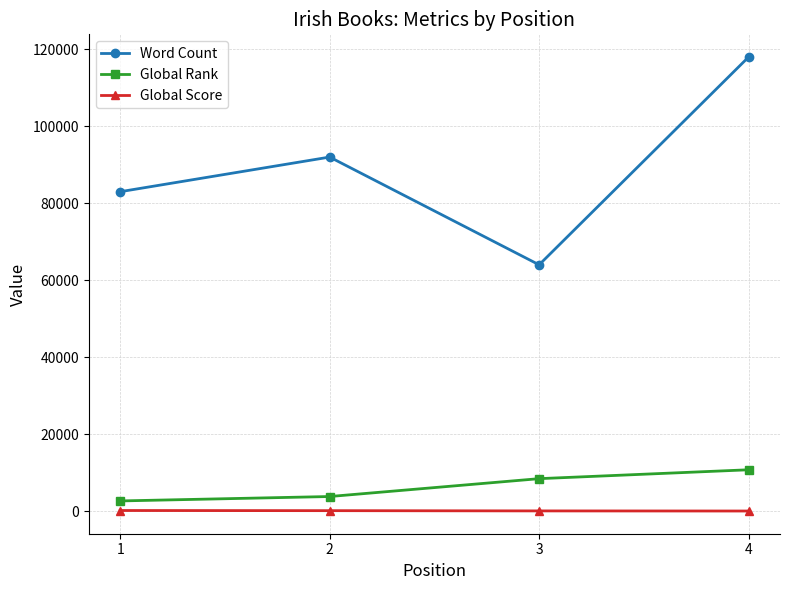

What is the maximum value shown in the chart?

118000